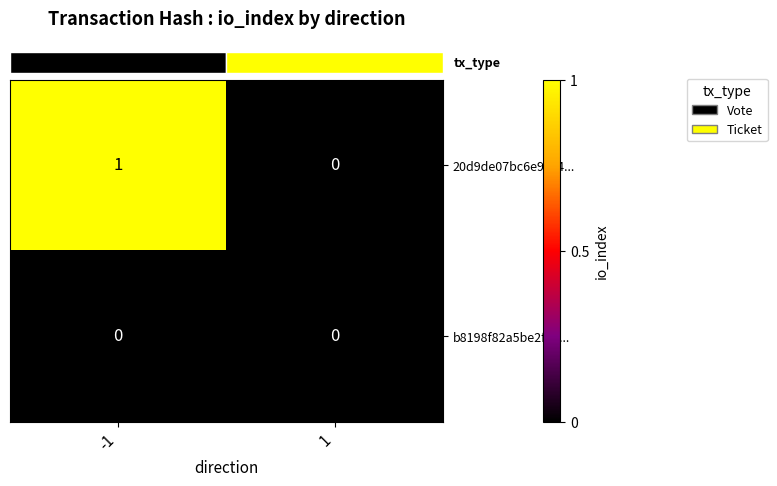

List the series in order of their peak value, highest first.

20d9de07bc6e97c4..., b8198f82a5be2f92...